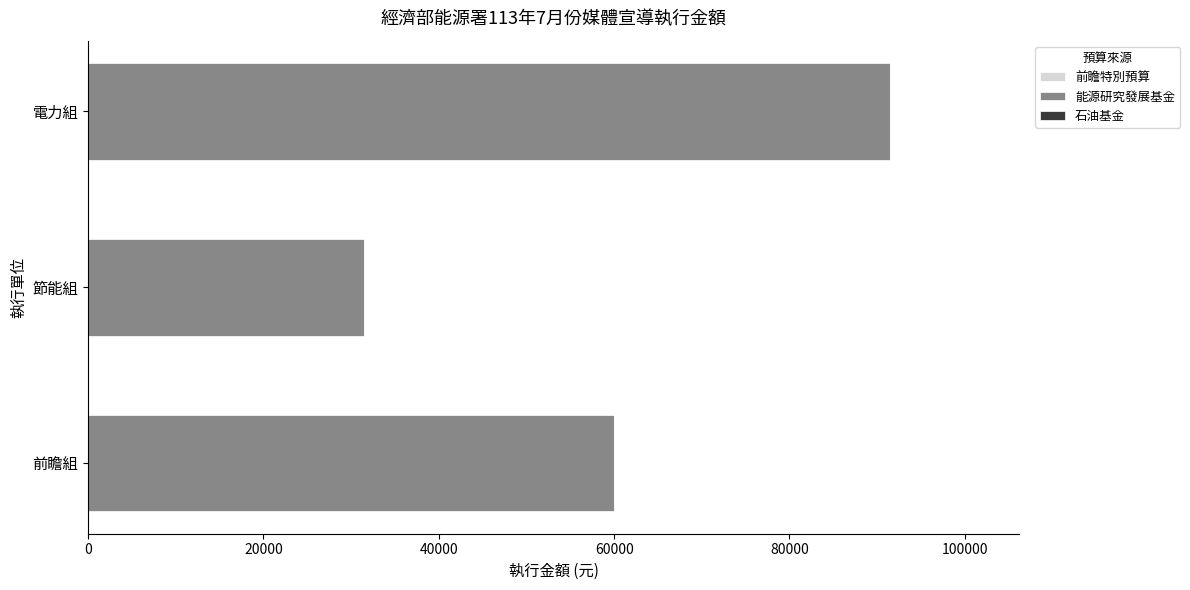

Approximately how many times larger is the value at 前瞻組 compared to 節能組?

1.9